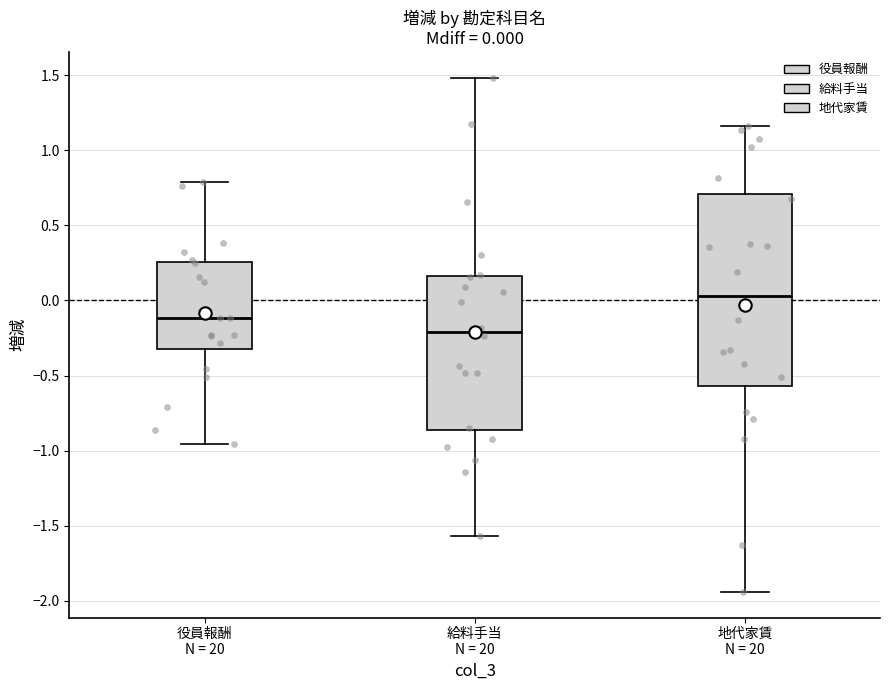

Which box's median line is the lowest?

給料手当 N = 20